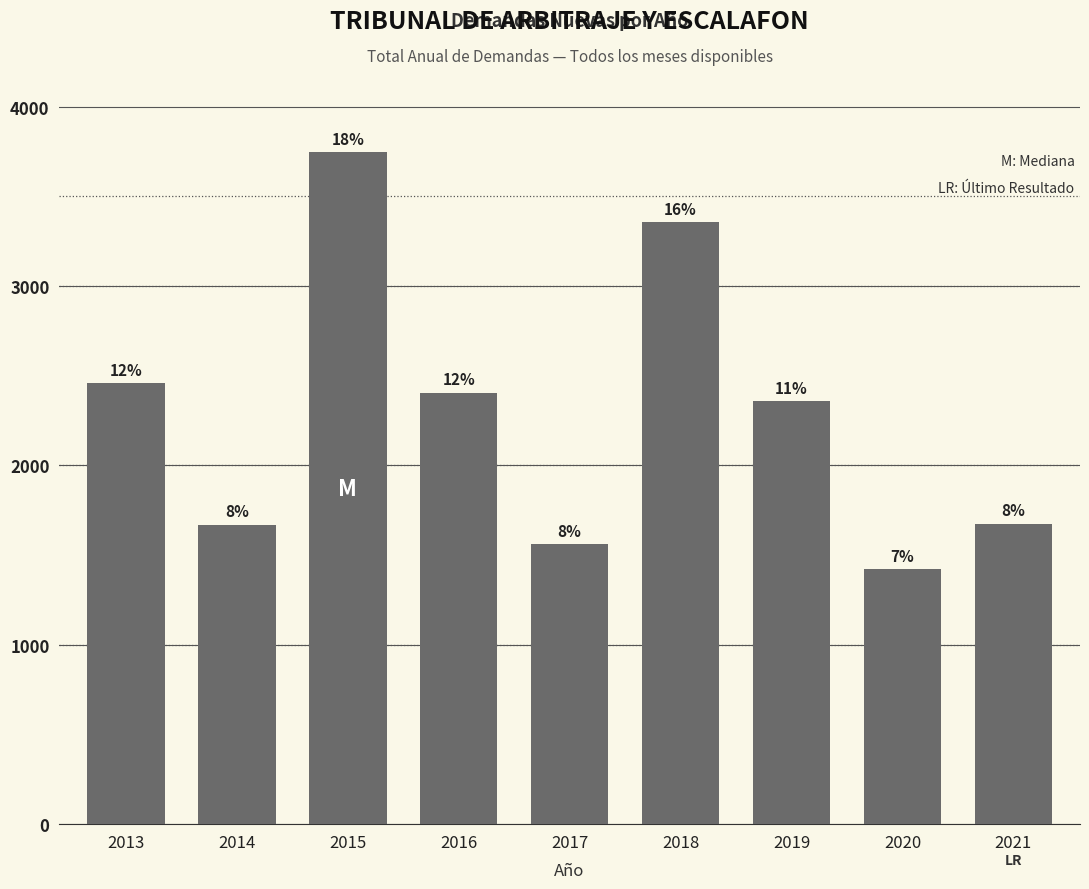

Approximately how many times larger is the value at 2014 compared to 2013?

0.7